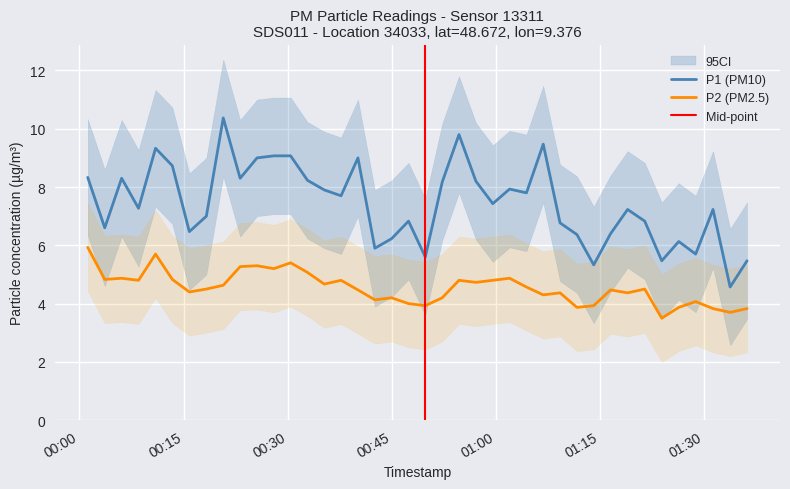

True or false: P1 and P2 cross at least once.

False